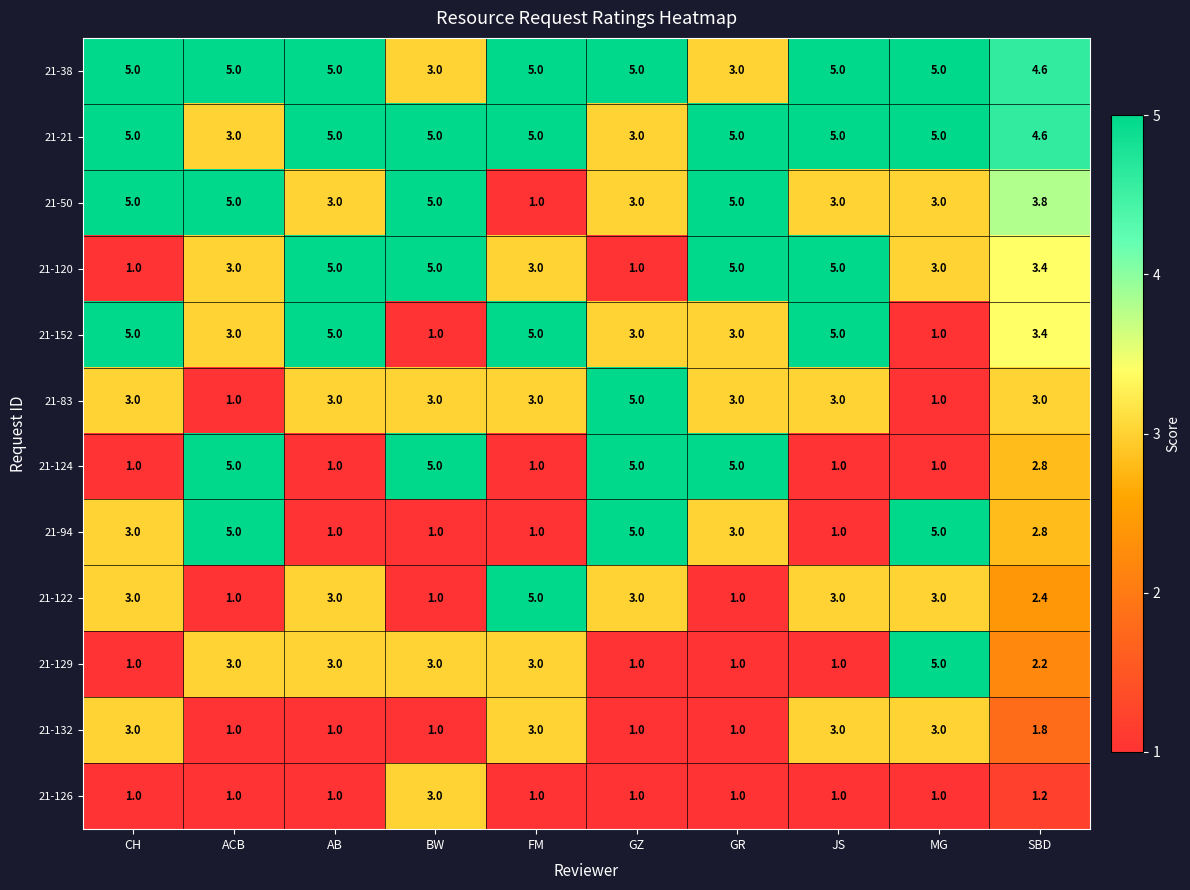

What is the smallest value displayed?

1.0